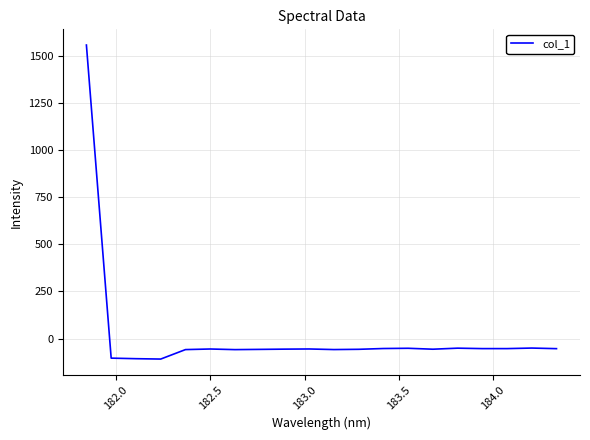

What is the difference between the maximum and minimum values?

1665.6